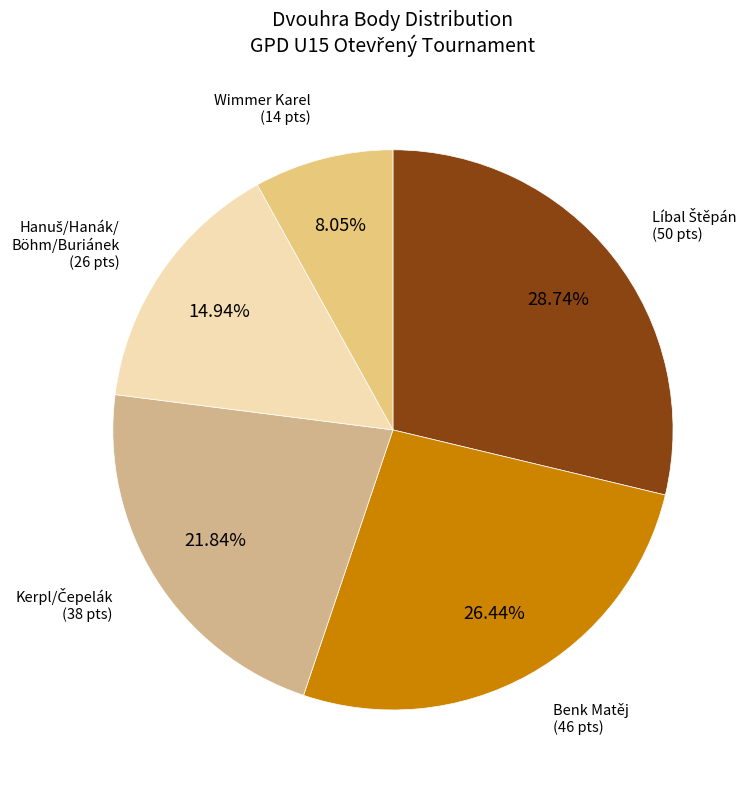

How many segments does this pie chart have?

5